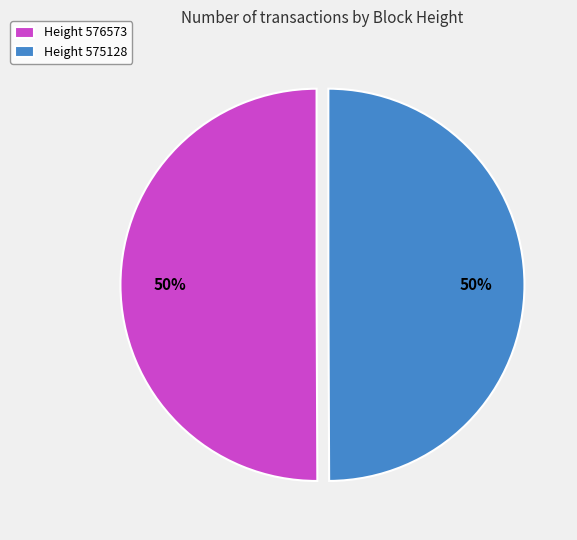

The Height 576573 slice represents 50% of the pie. True or false?

True